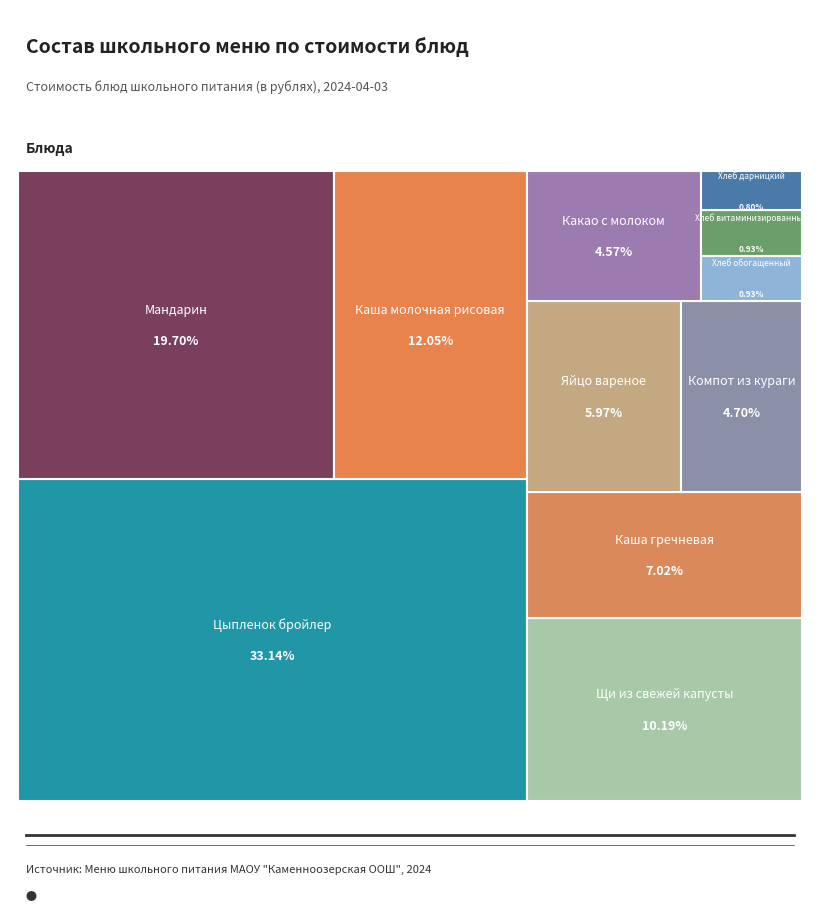

The Хлеб обогащенный slice represents 1% of the pie. True or false?

True